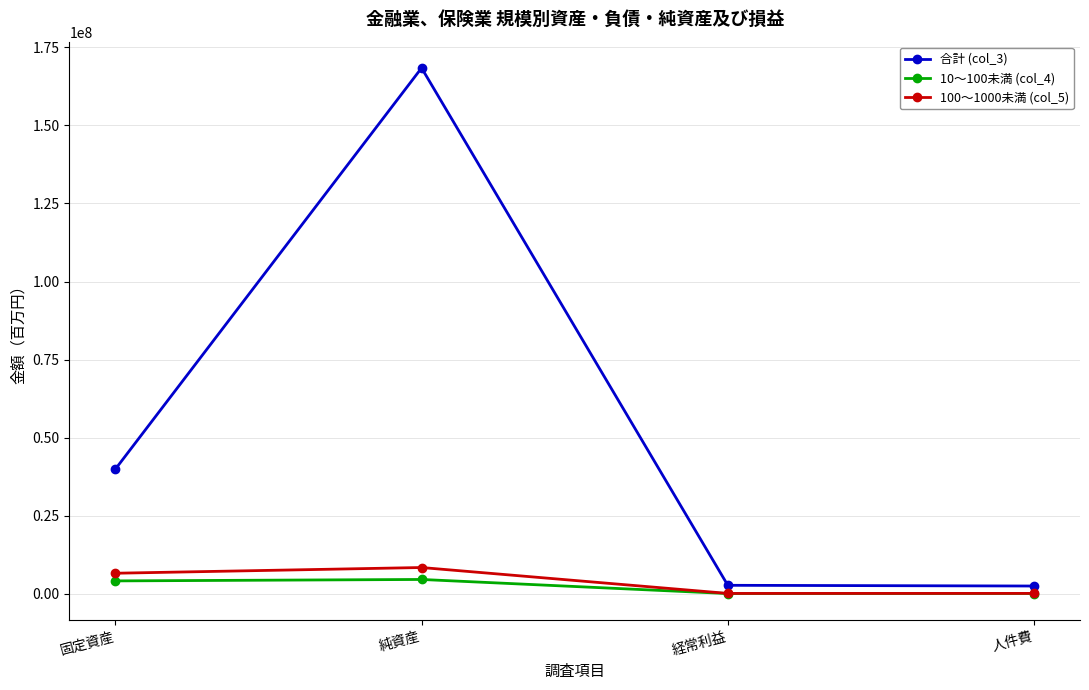

At which category does the chart reach its peak across all series?

純資産